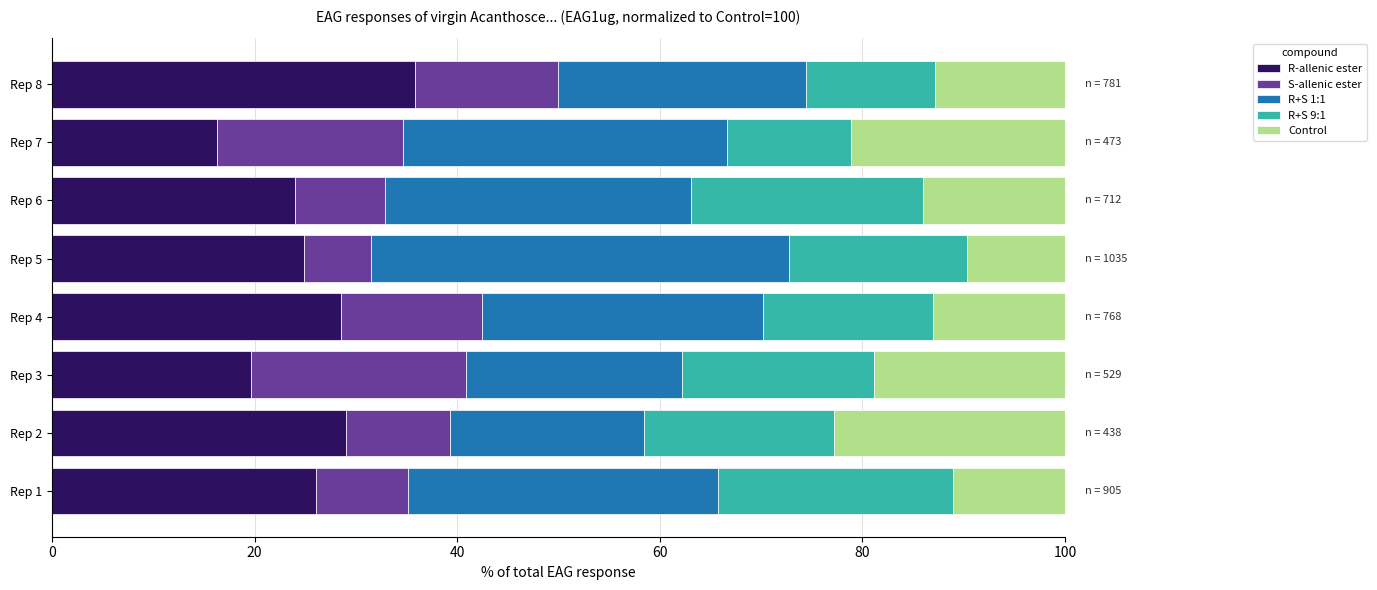

What is the difference between the maximum and minimum values in the R-allenic ester series?

19.6